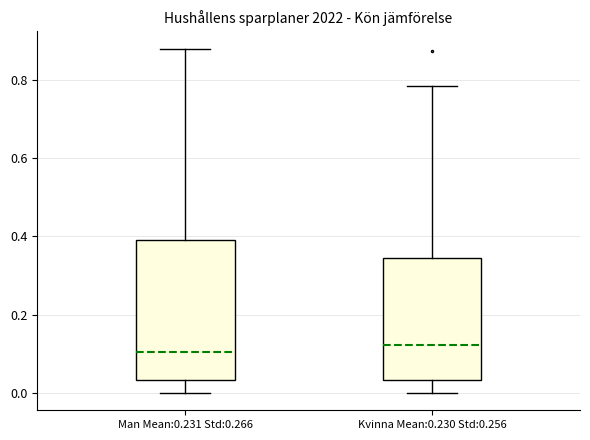

Reading left to right, read every box against the y-axis: the position of its median line, the range the box covers, and the ends of its whiskers. The values are not printed on the chart, so give them approximately, as read against the axis.

Man Mean:0.231 Std:0.266: median 0.10, box 0.04 to 0.38, whiskers 0.00 to 0.88
Kvinna Mean:0.230 Std:0.256: median 0.12, box 0.04 to 0.34, whiskers 0.00 to 0.78